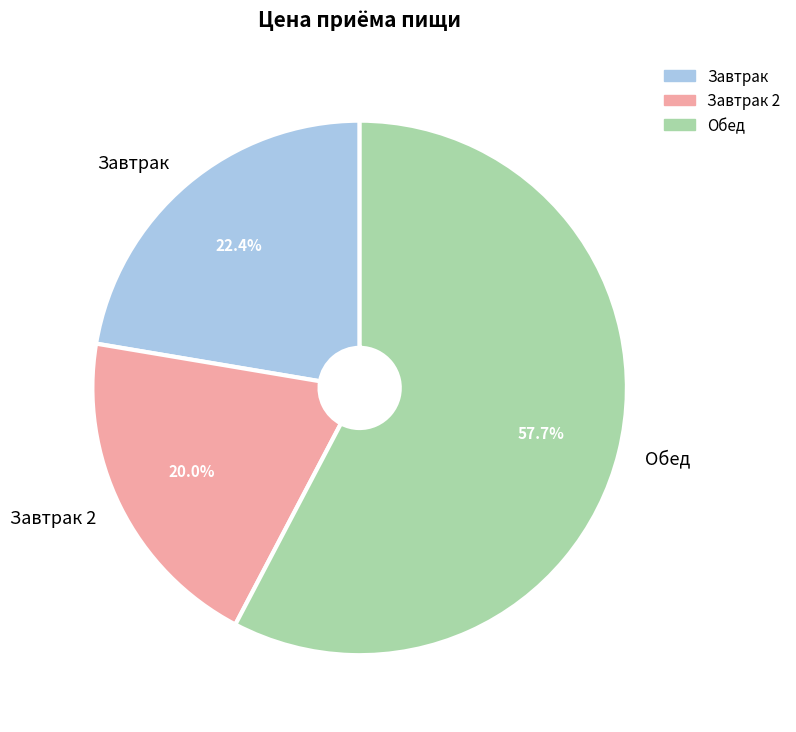

Count the number of slices in the pie.

3